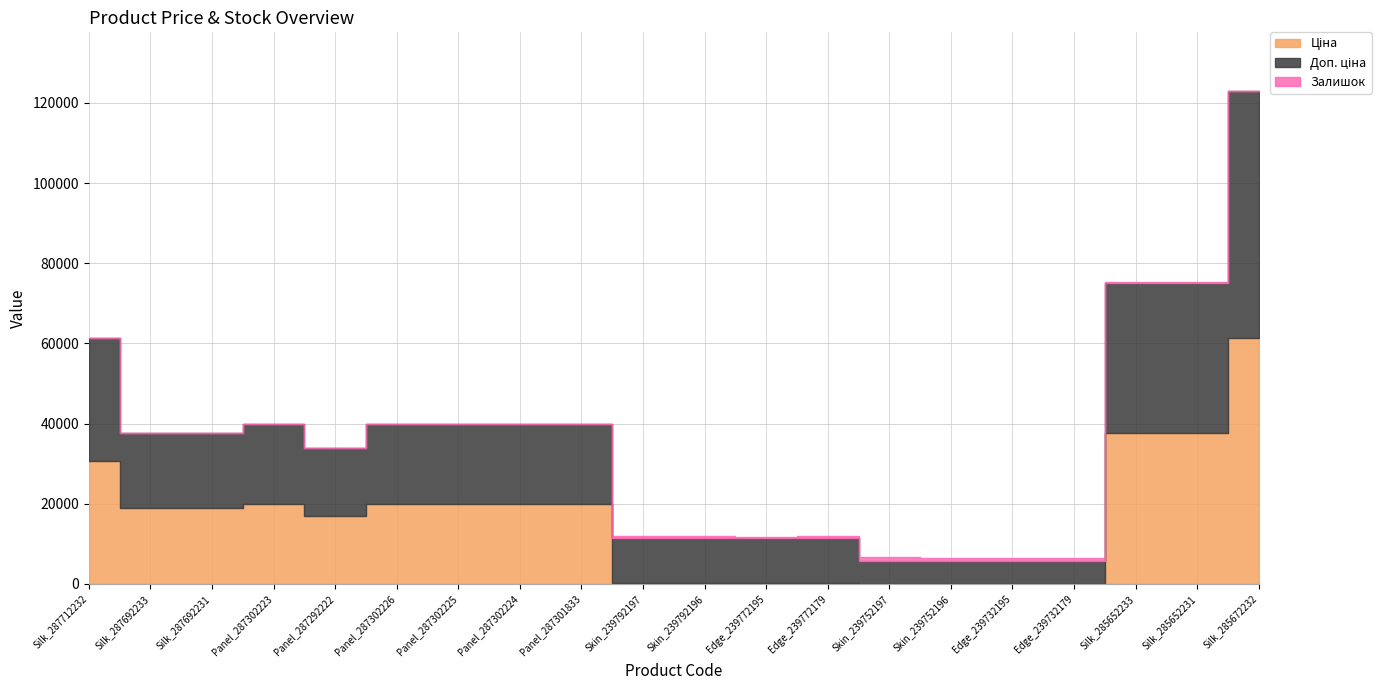

The value of Залишок at Edge_239732195 is 945.1. True or false?

False